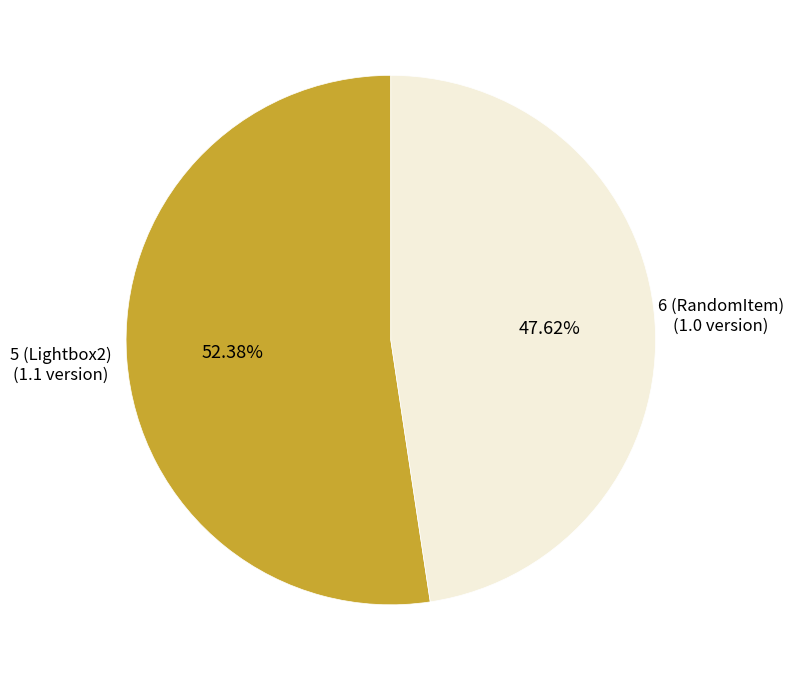

Is there a majority slice in this chart?

Yes